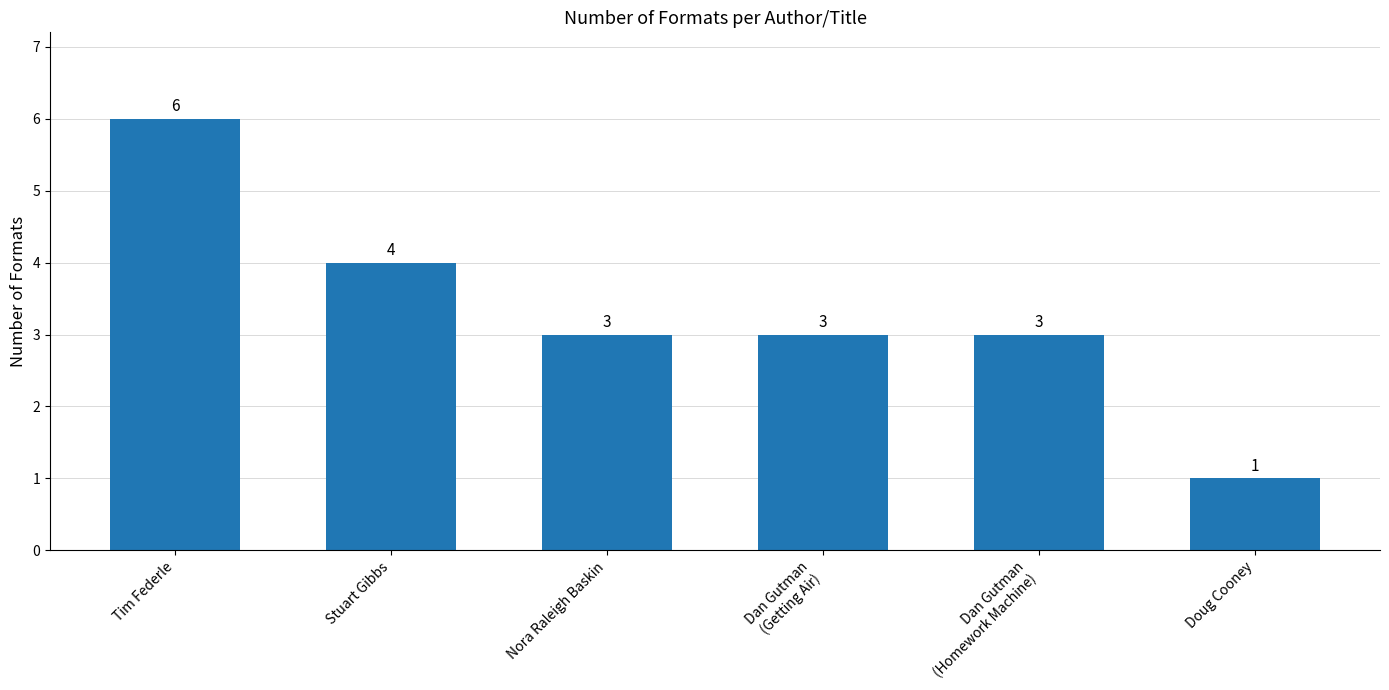

What is the maximum value shown in the chart?

6